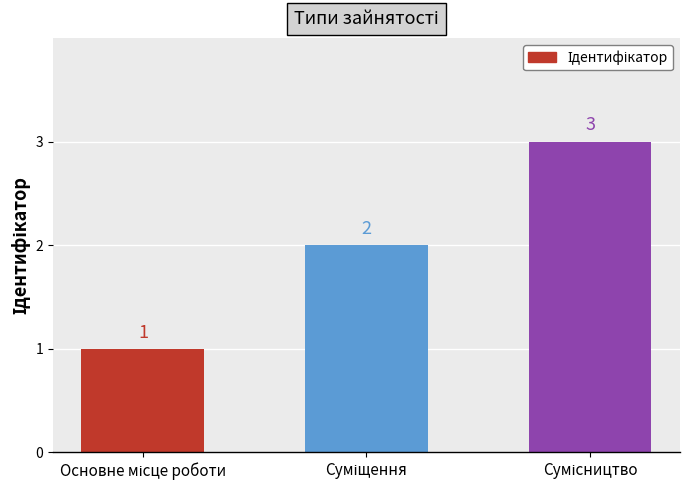

What is the greatest value displayed?

3